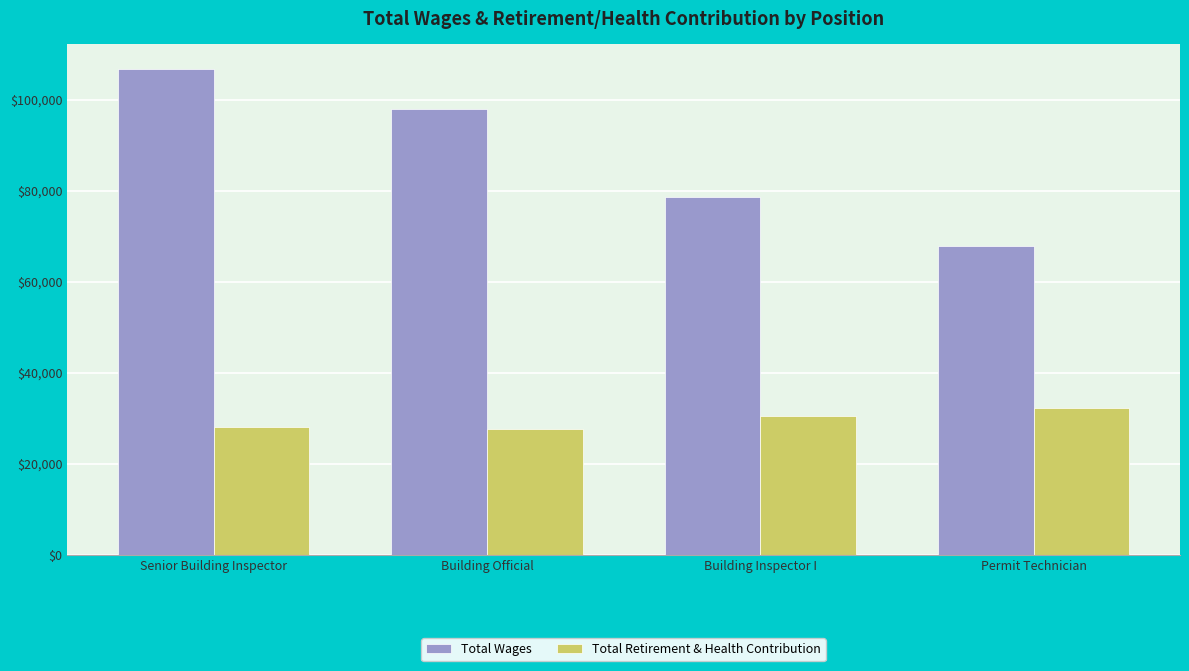

The Total Wages series shows 154211 at Building Official. True or false?

False